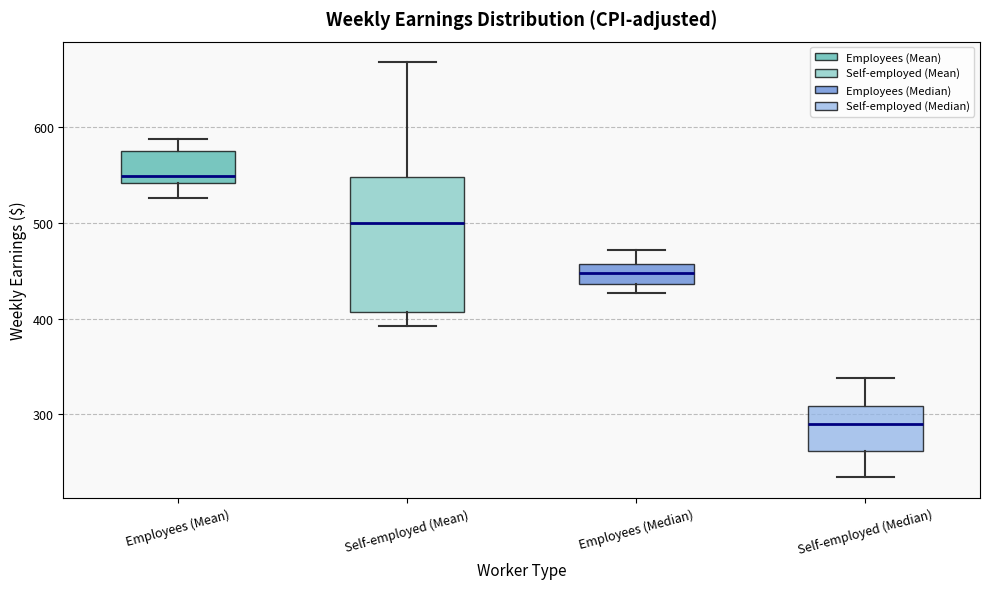

Reading left to right, read every box against the y-axis: the position of its median line, the range the box covers, and the ends of its whiskers. The values are not printed on the chart, so give them approximately, as read against the axis.

Employees (Mean): median 550, box 540 to 580, whiskers 530 to 590
Self-employed (Mean): median 500, box 410 to 550, whiskers 390 to 670
Employees (Median): median 450, box 440 to 460, whiskers 430 to 470
Self-employed (Median): median 290, box 260 to 310, whiskers 230 to 340